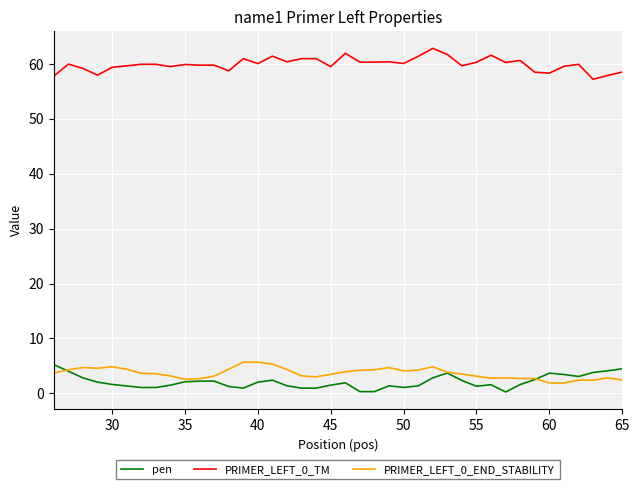

What is the highest value of the PRIMER_LEFT_0_END_STABILITY series?

5.7